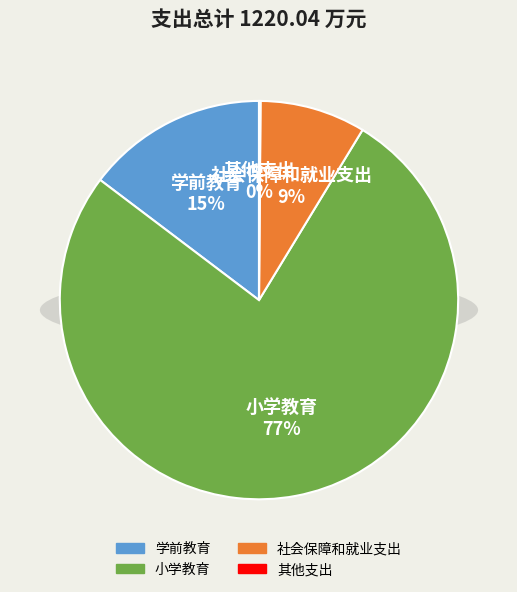

How many slices are in this pie chart?

4